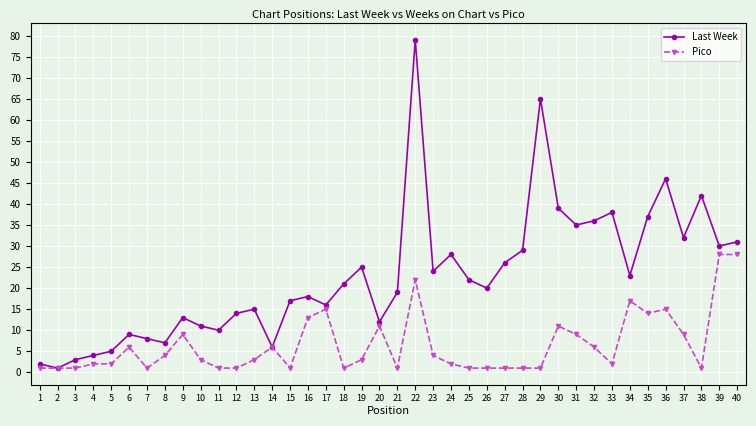

At which category does Last Week reach its first local peak?

6